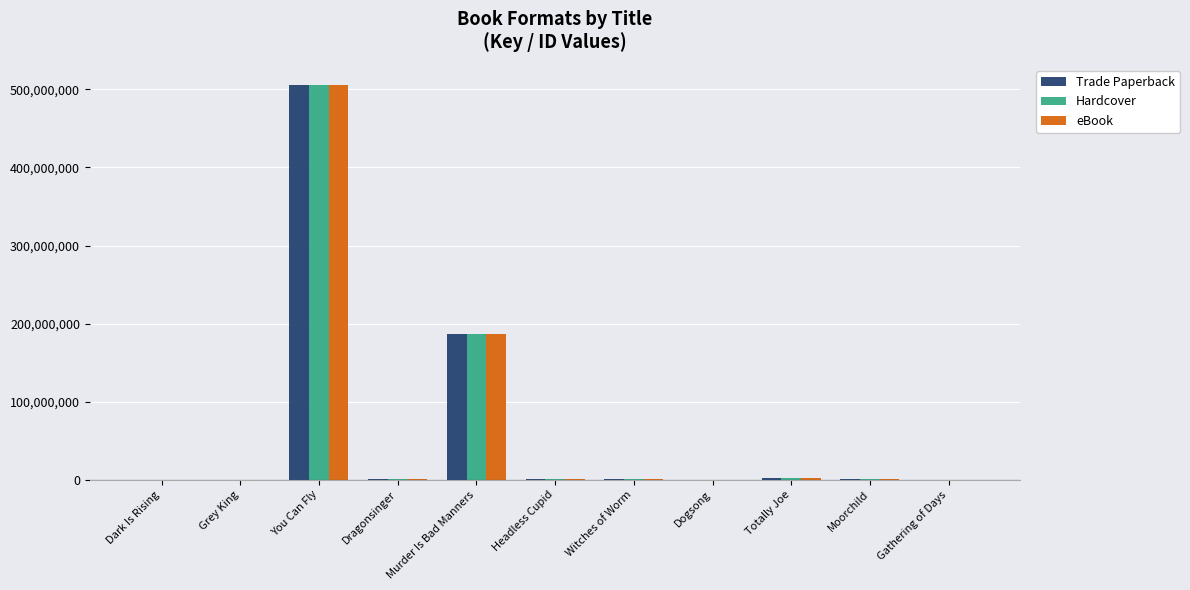

What is the total value across all series at You Can Fly?

1518569748